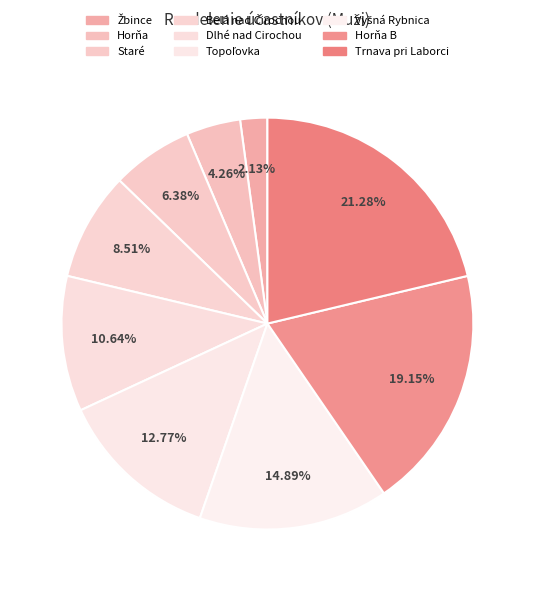

Rank the categories by value from lowest to highest.

Žbince, Horňa, Staré, Belá nad Cirochou, Dlhé nad Cirochou, Topoľovka, Vyšná Rybnica, Horňa B, Trnava pri Laborci